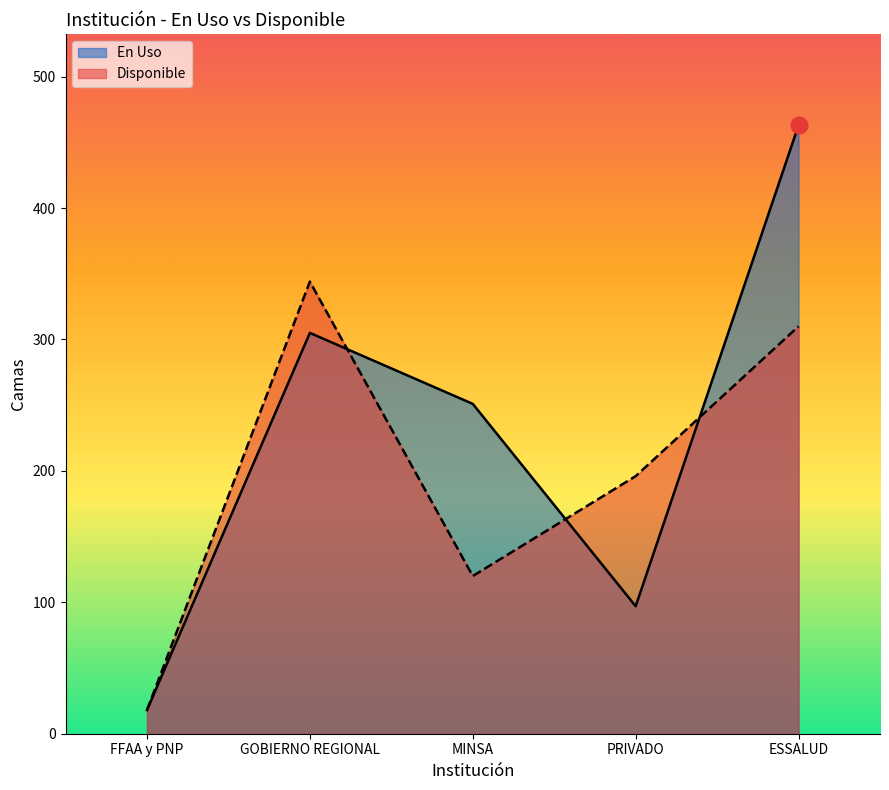

At how many categories does at least one series exceed 457?

1